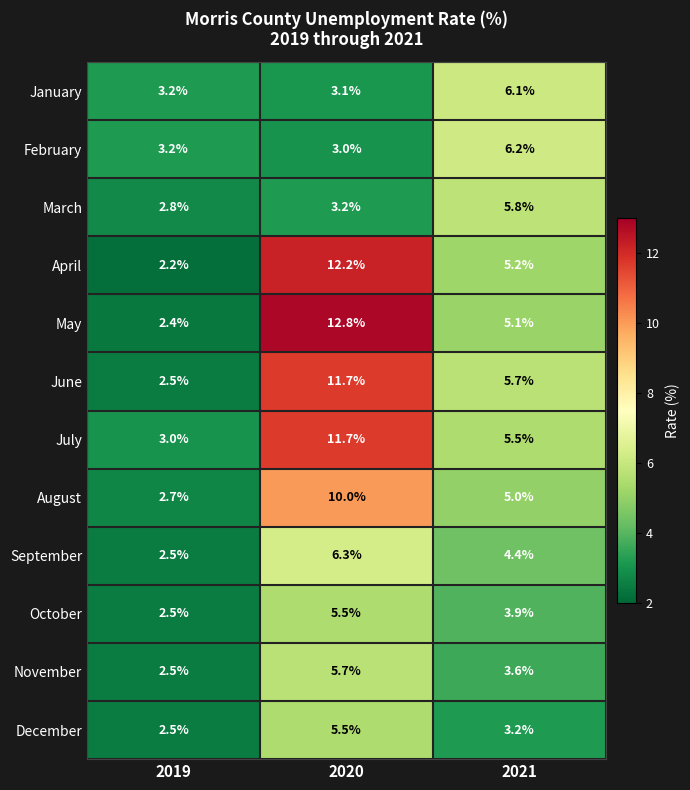

Which series changed the most between 2019 and 2021?

June